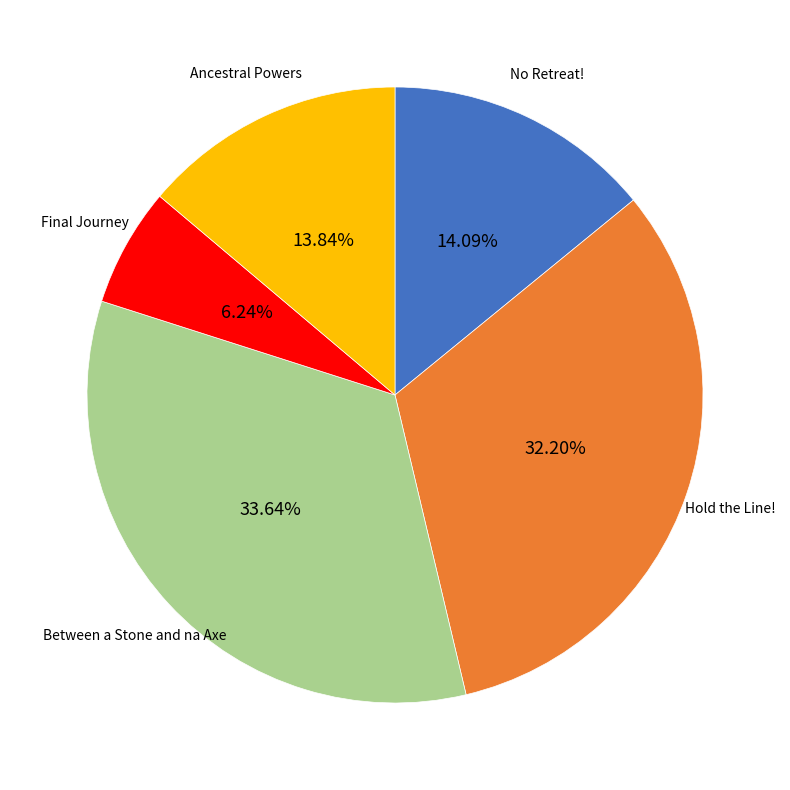

How many segments does this pie chart have?

5